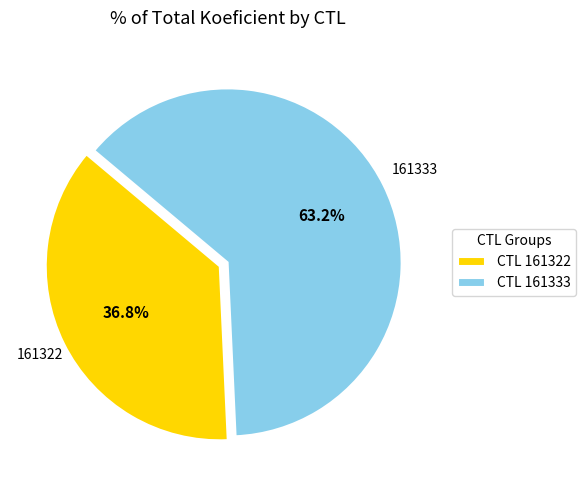

Combined, what portion of the pie is CTL 161333 and CTL 161322?

100.0%